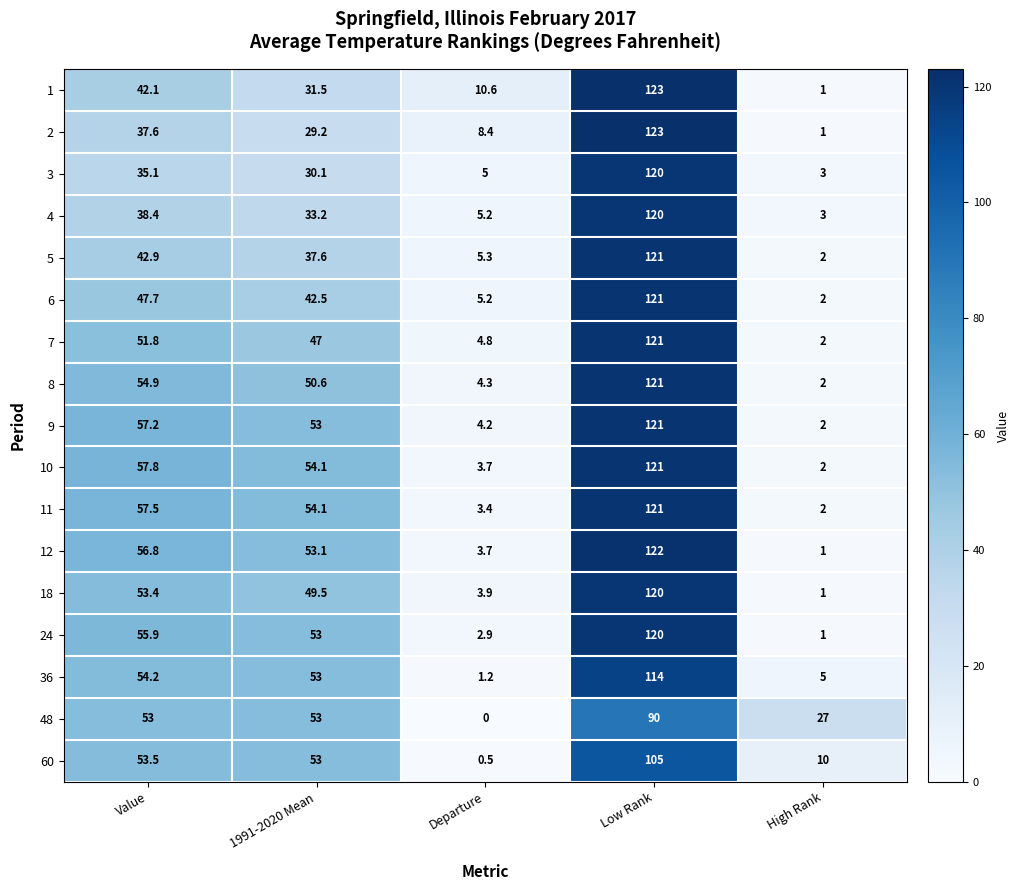

What is the difference between the maximum and minimum values in the 4 series?

117.0